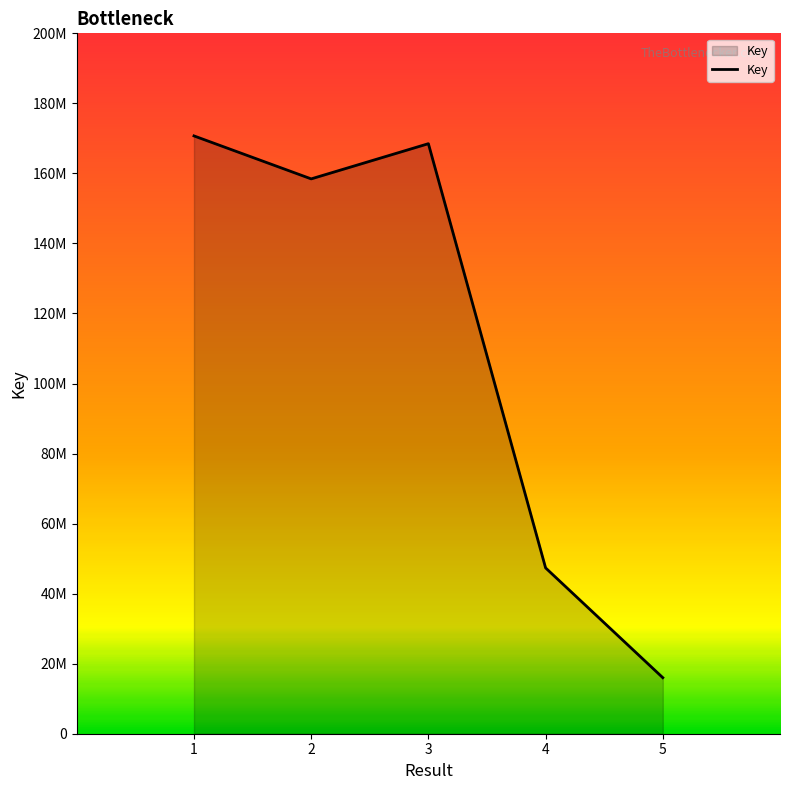

Does the chart display data point markers on the line(s)?

No